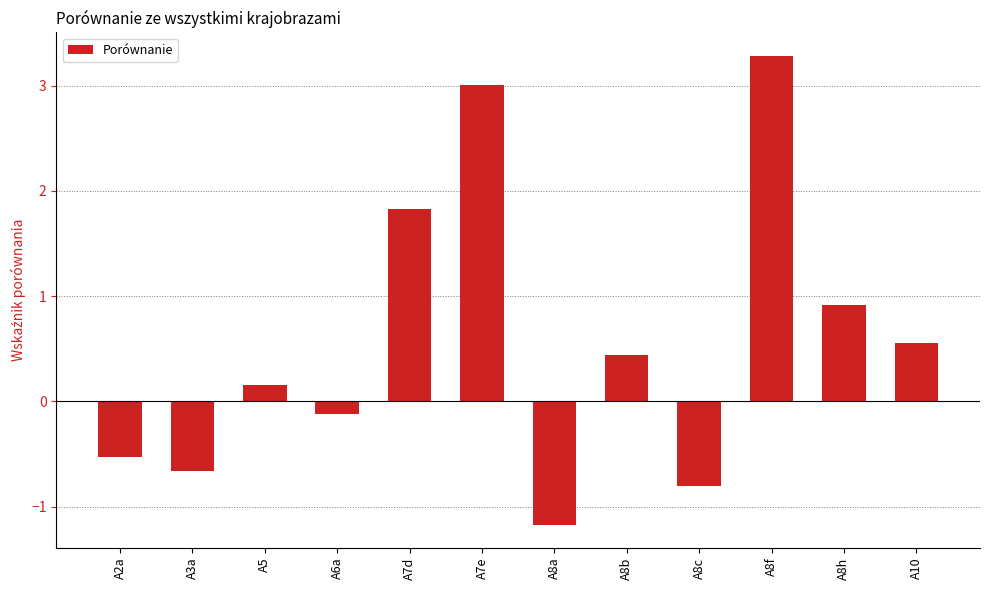

What is the value of the 1st bar from the left?

-0.5